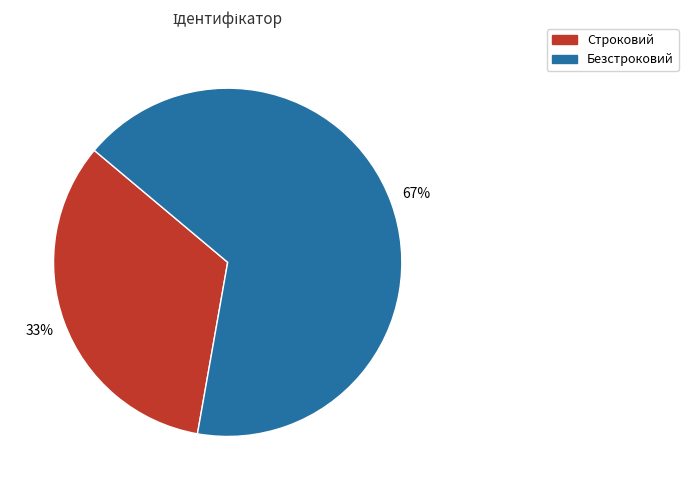

True or false: Безстроковий accounts for 57% of the total.

False